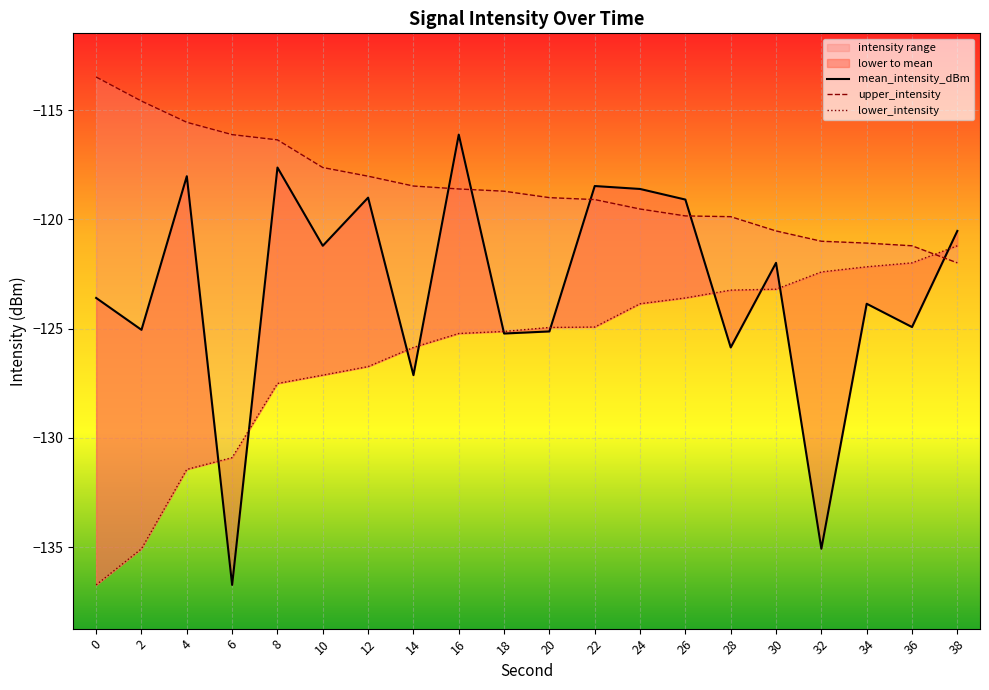

What is the average value of the mean_intensity_dBm series?

-123.2